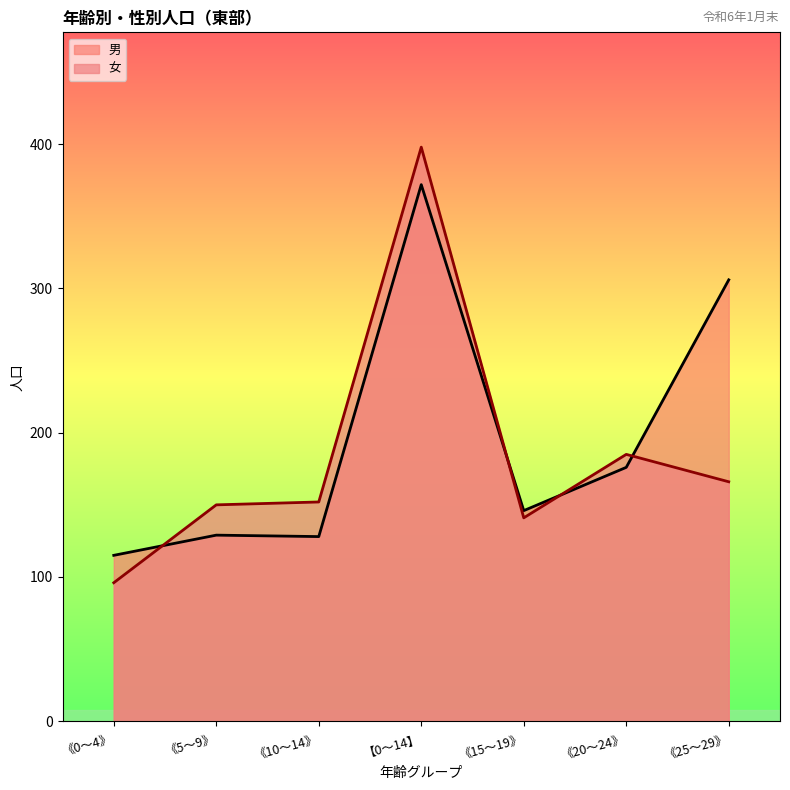

Which series has the widest spread of values?

女